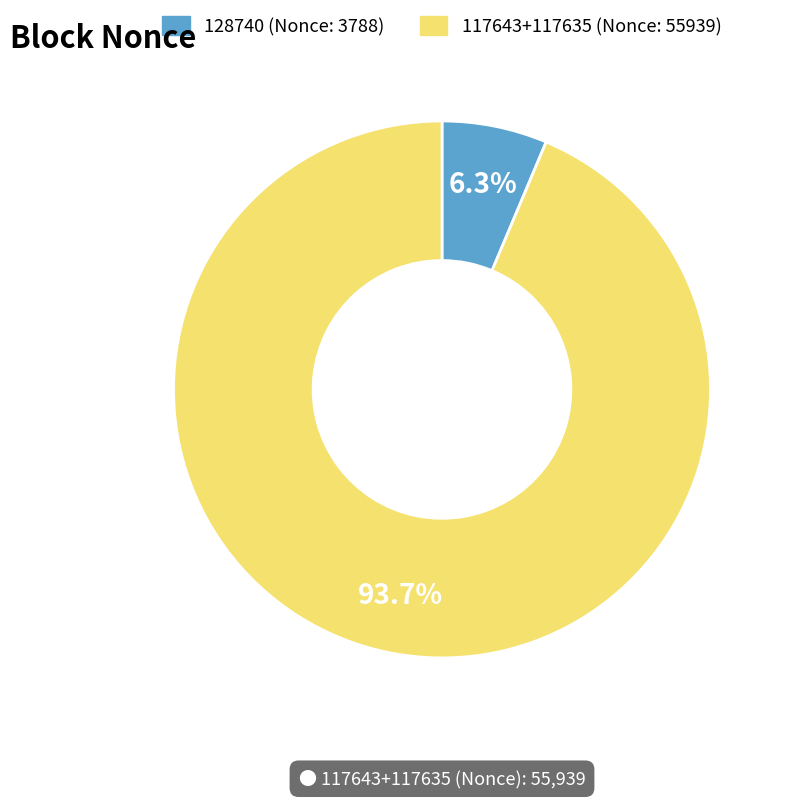

Does any single category account for the majority?

Yes